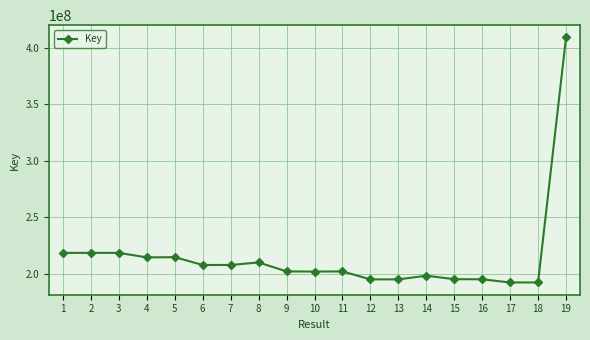

What is the change in value from 10 to 17?

-9670263